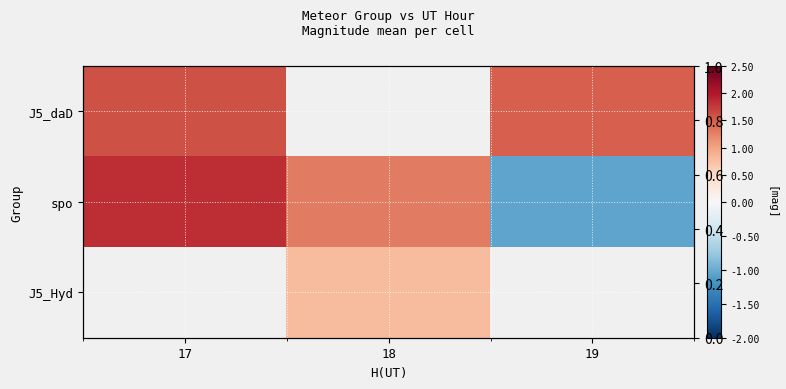

Which series changed the most between 18 and 19?

spo